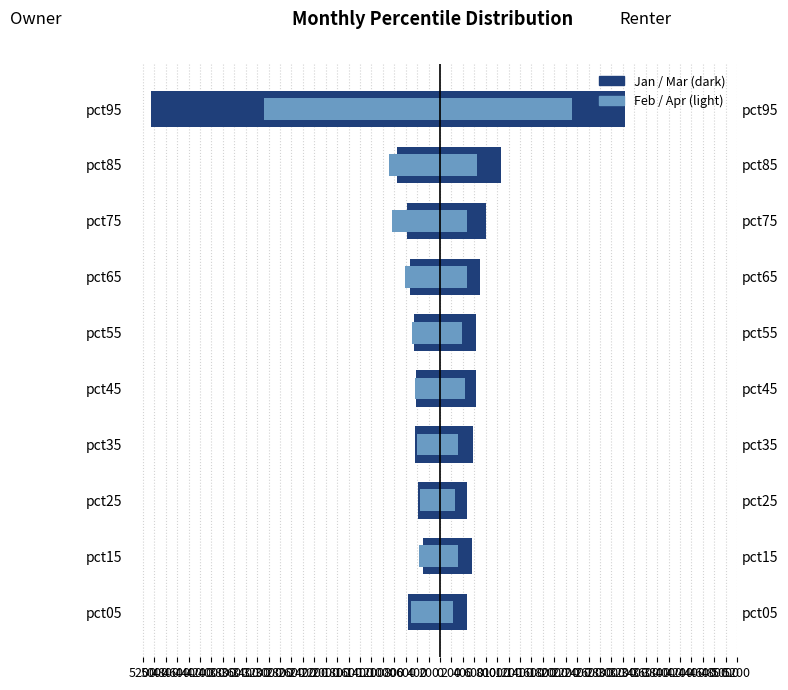

Is the value of Jan at pct75 greater than the value of Mar at pct55?

No